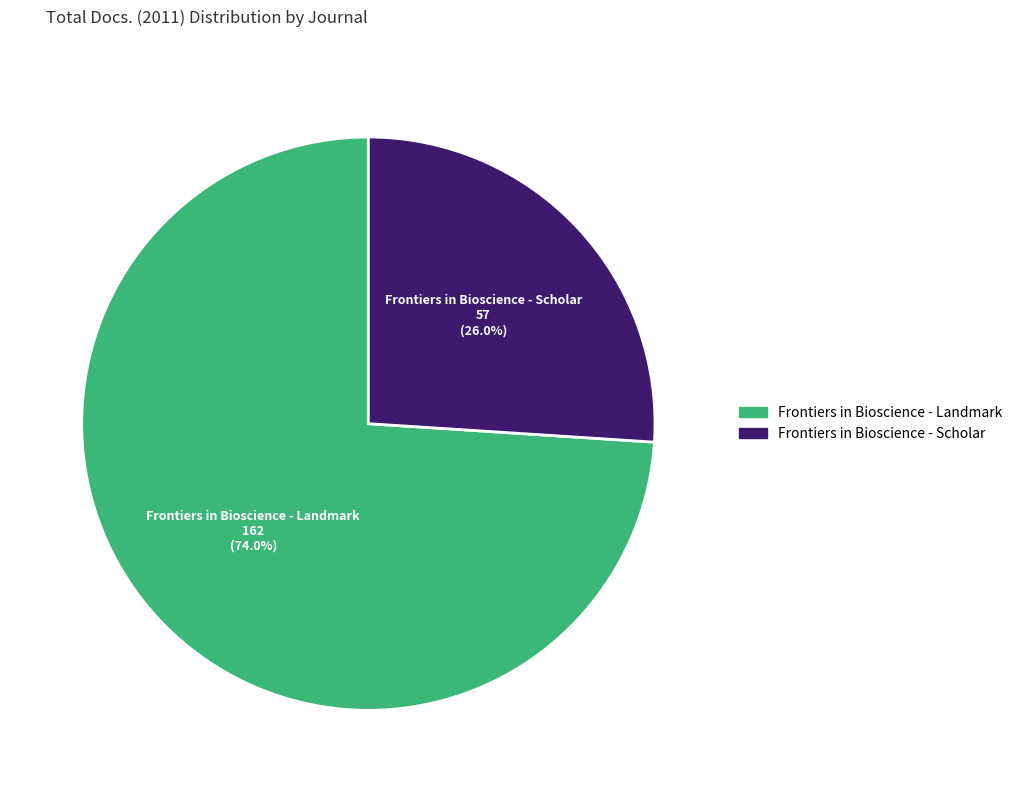

To the nearest percent, what percentage of the pie is Frontiers in Bioscience - Scholar?

26%